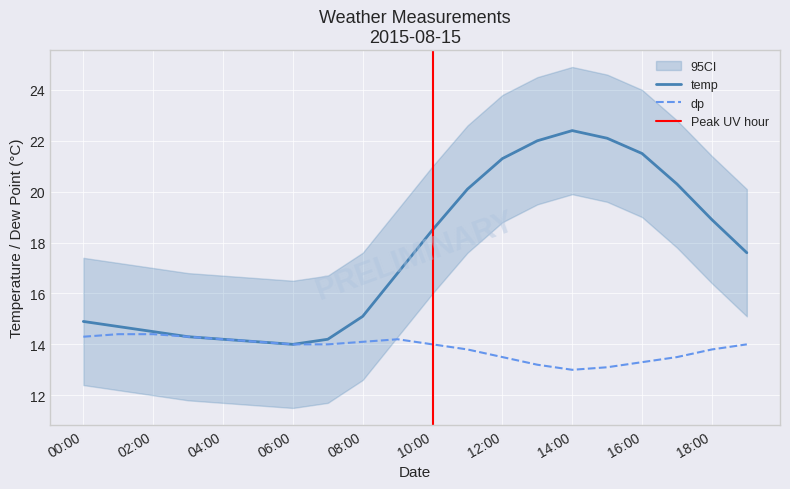

The value of dp at 00:00 is 5.5. True or false?

False